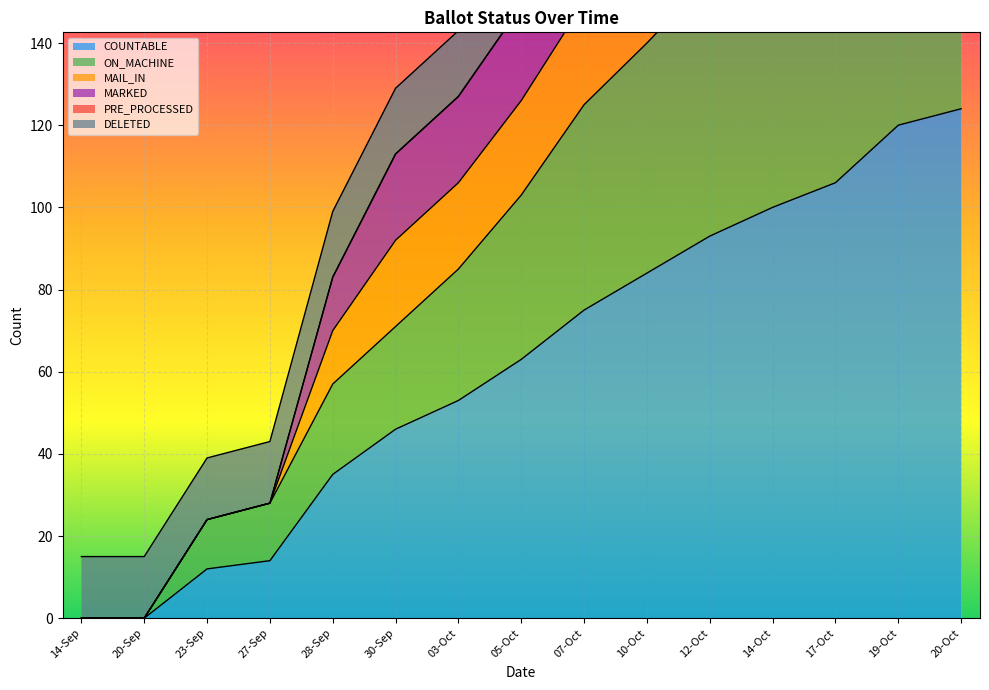

What is the highest value of the MAIL_IN series?

259